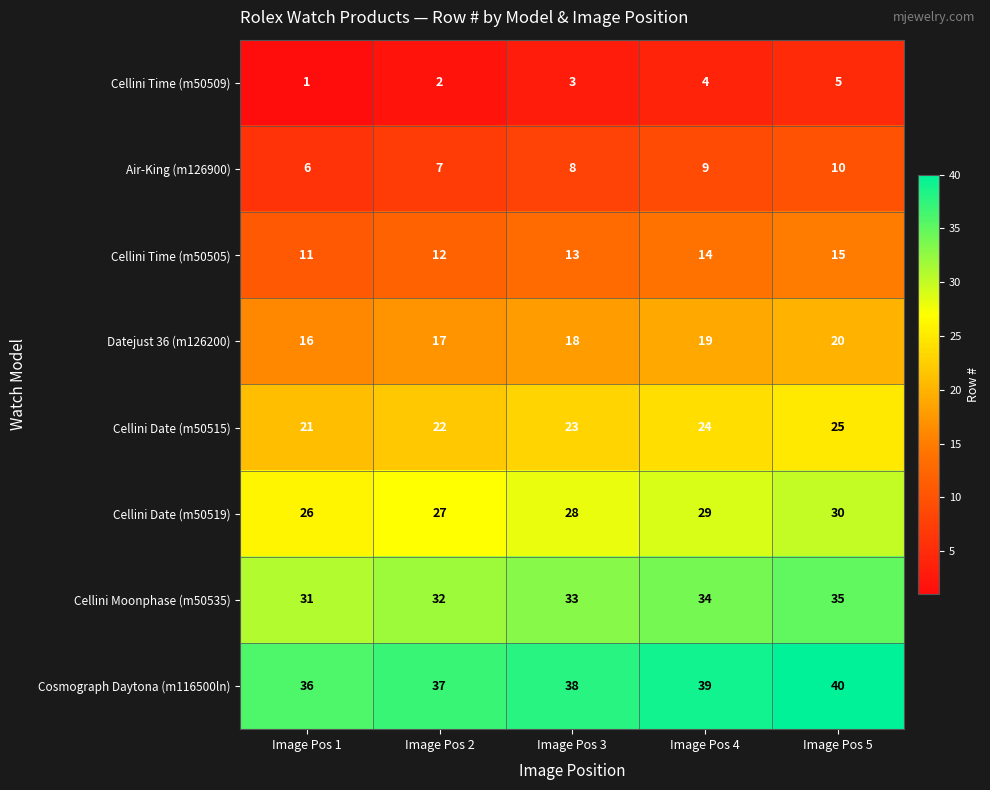

Rank the series at Image Pos 3 from highest to lowest value.

Cosmograph Daytona (m116500ln), Cellini Moonphase (m50535), Cellini Date (m50519), Cellini Date (m50515), Datejust 36 (m126200), Cellini Time (m50505), Air-King (m126900), Cellini Time (m50509)